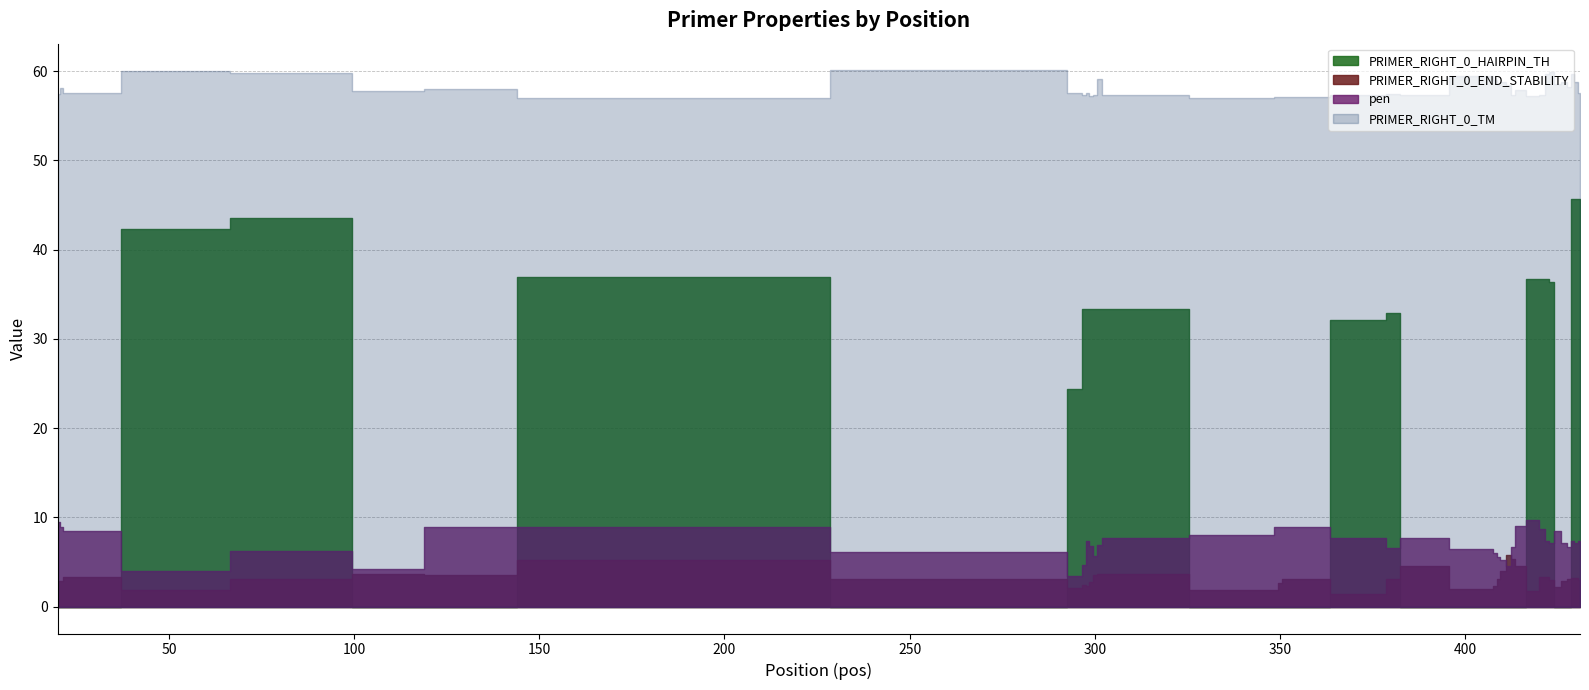

What is the difference between the maximum and second lowest values in the PRIMER_RIGHT_0_TM series?

3.0